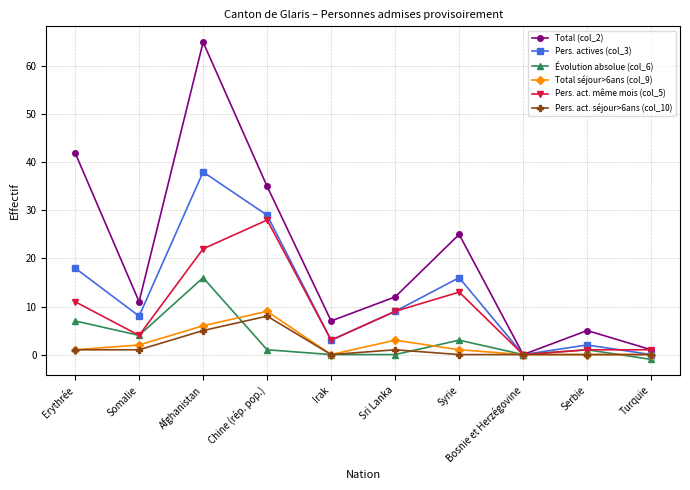

What is the spread (max minus min) of values at Turquie?

2